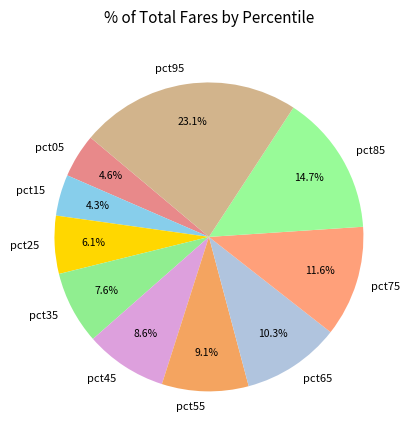

Is it true that pct15 is 4% of the pie?

True